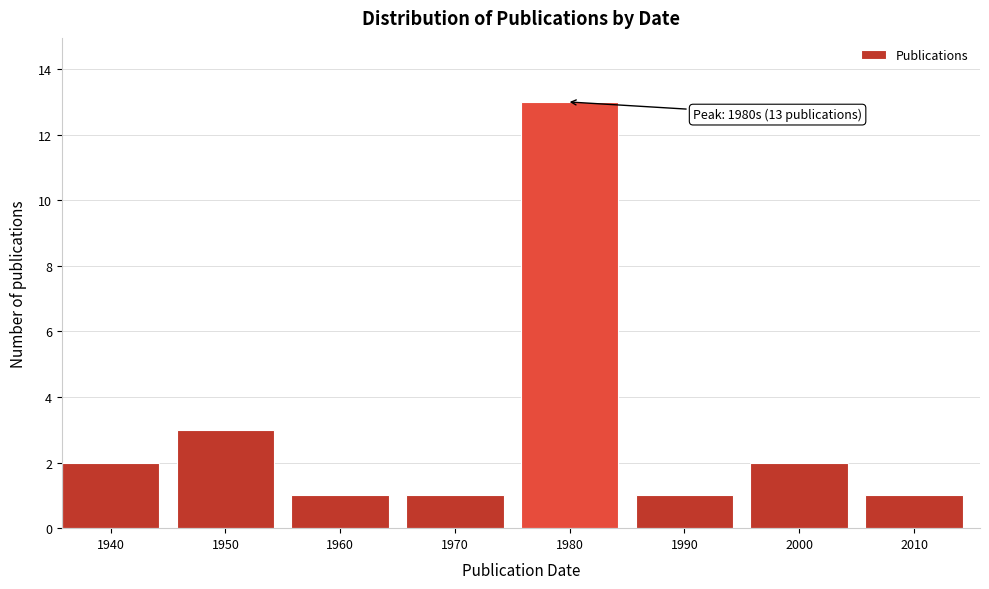

Reading left to right, what are all the values shown in this chart?

2	3	1	1	13	1	2	1